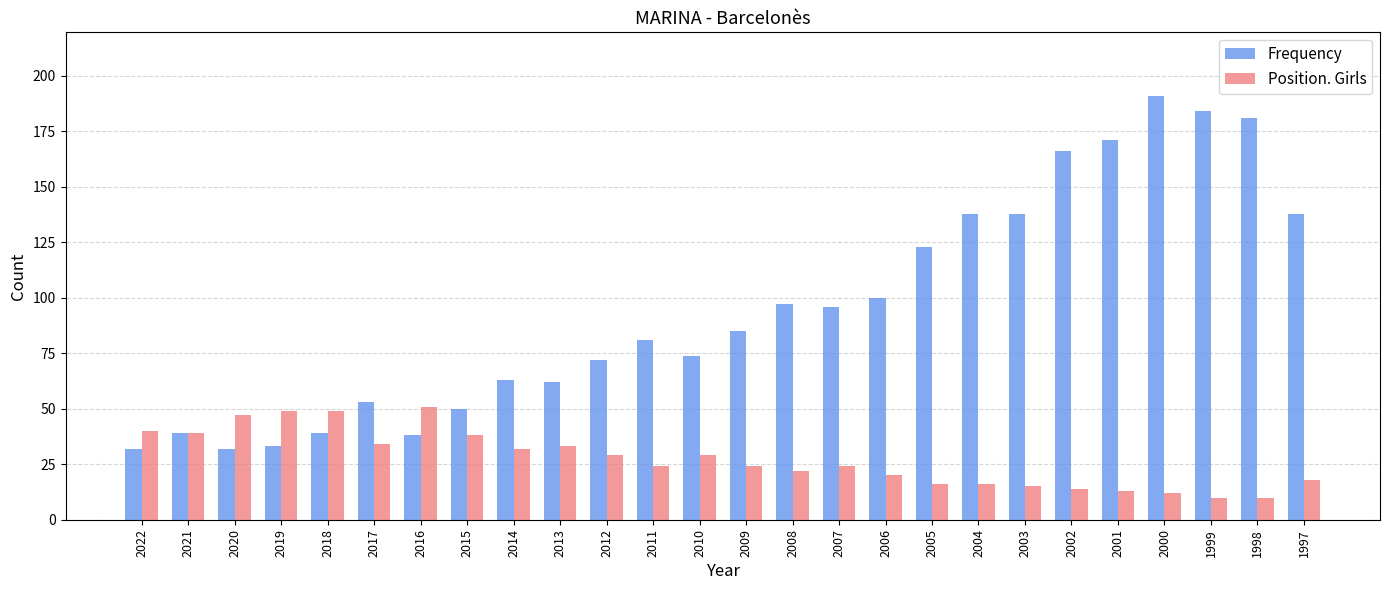

What is the spread (max minus min) of values at 2016?

13